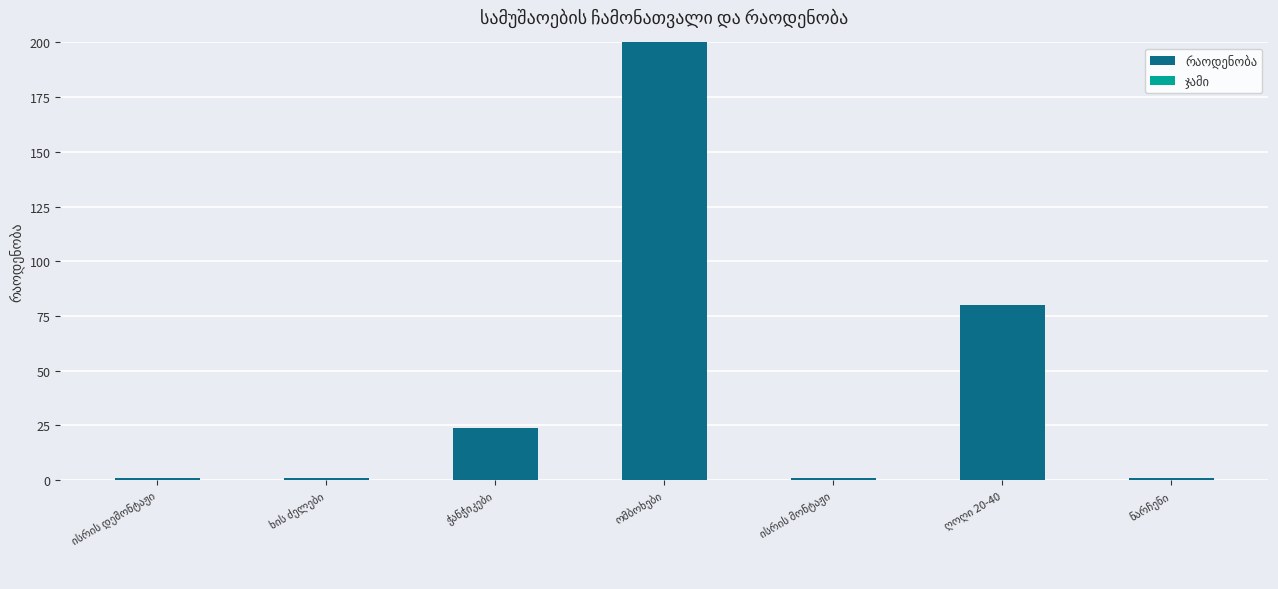

What is the difference between the maximum and minimum values?

199